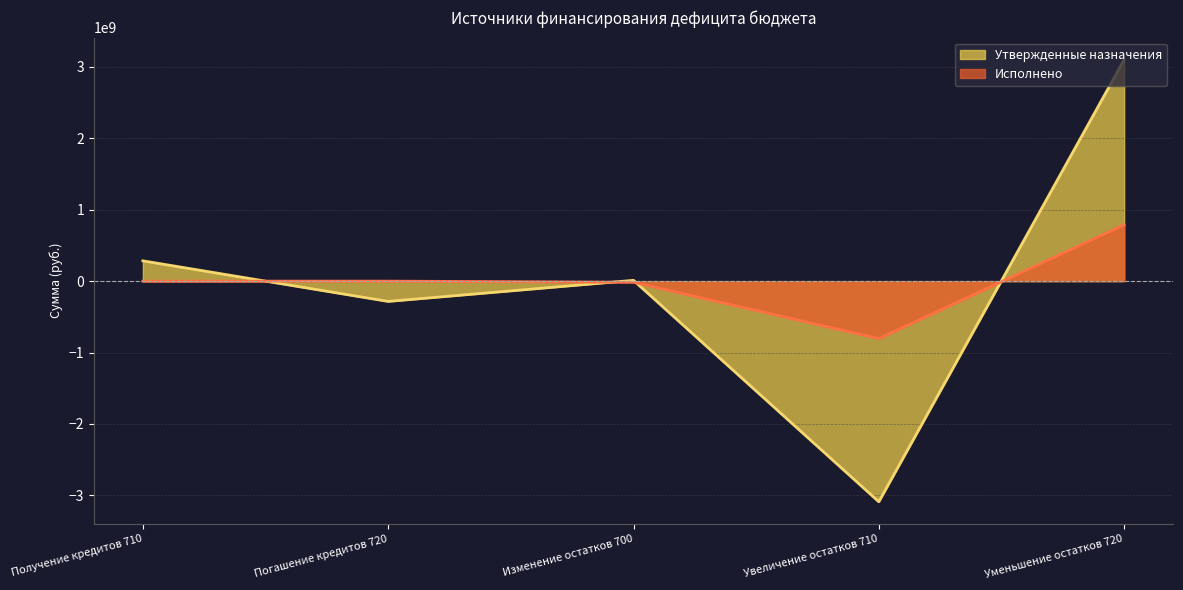

Between Уменьшение остатков 720 and Увеличение остатков 710, which is larger?

Уменьшение остатков 720